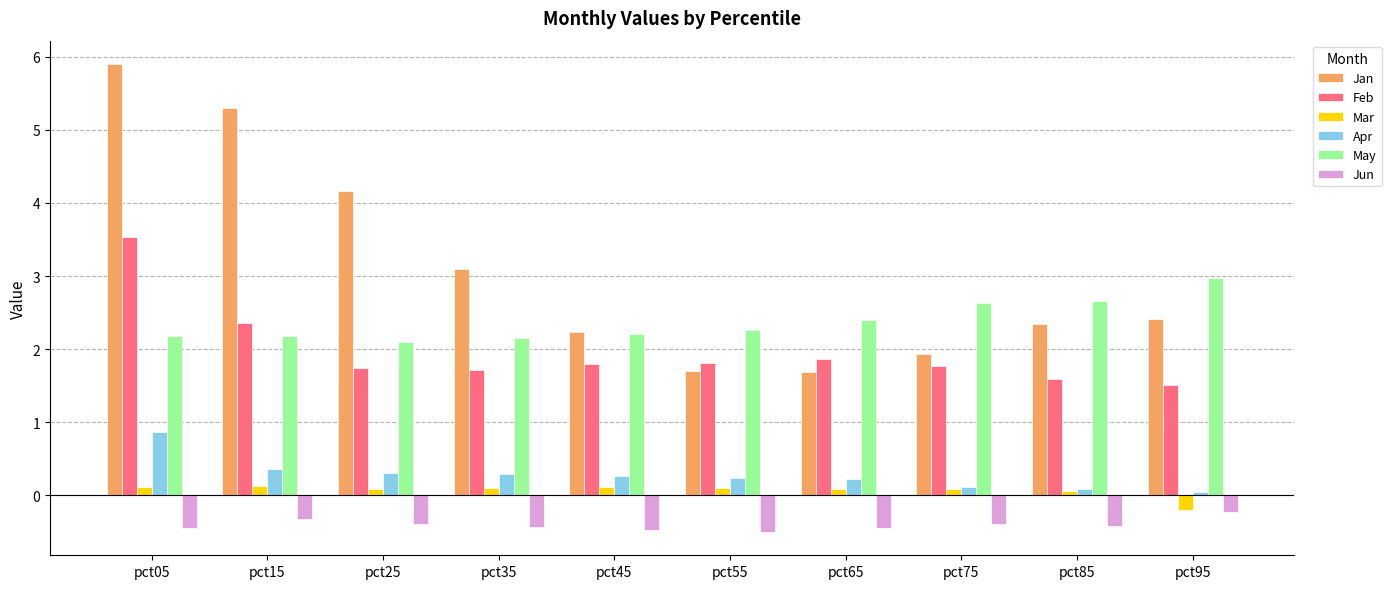

List the series in order of their peak value, highest first.

Jan, Feb, May, Apr, Mar, Jun